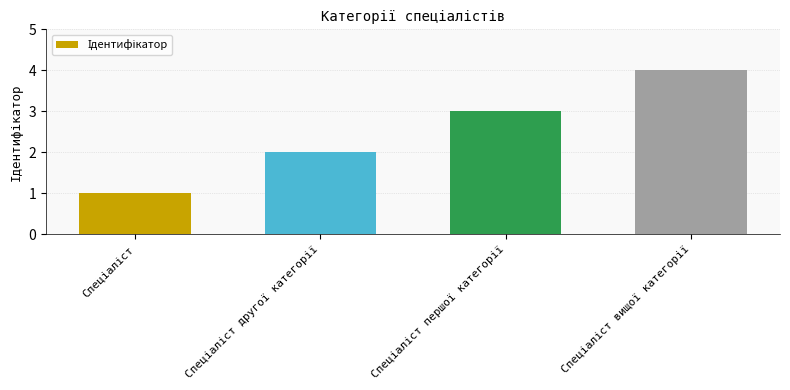

How many values are below 3?

2